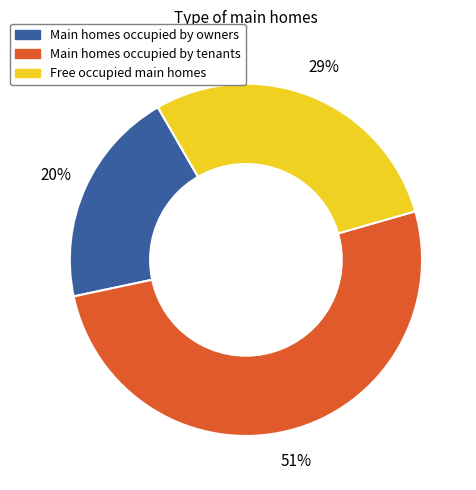

To the nearest percent, what is the average slice percentage?

33%